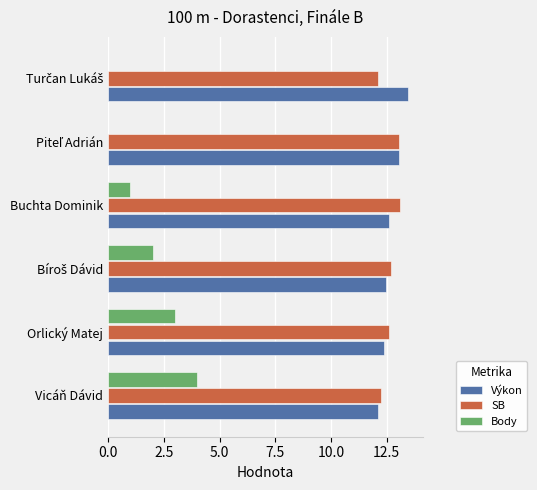

What value does the SB series have at Vicáň Dávid?

12.2